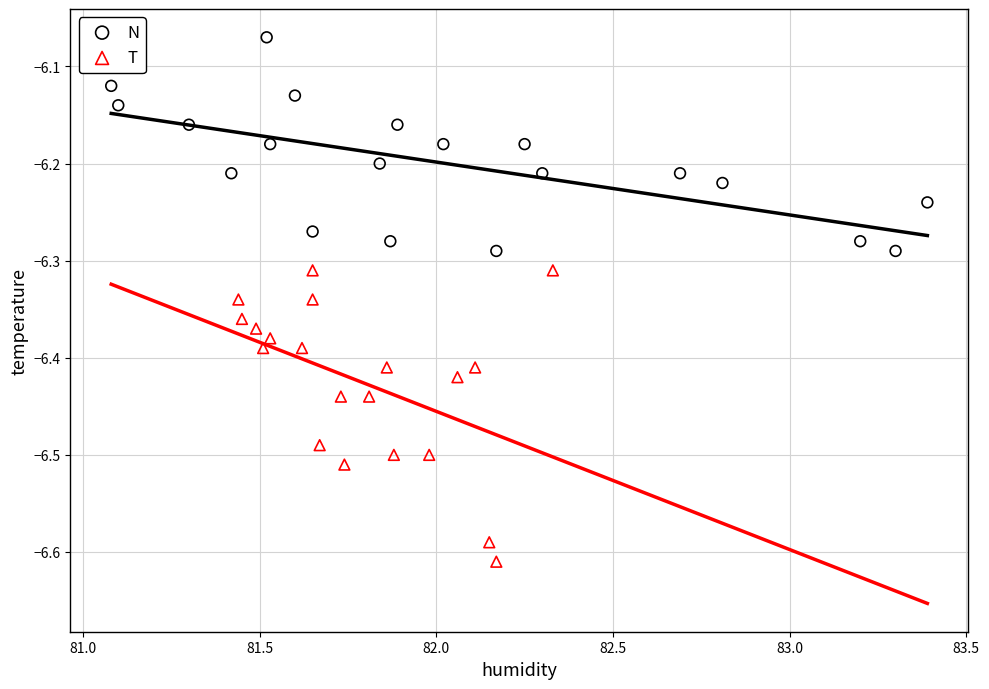

Which series reaches the minimum Y coordinate?

T